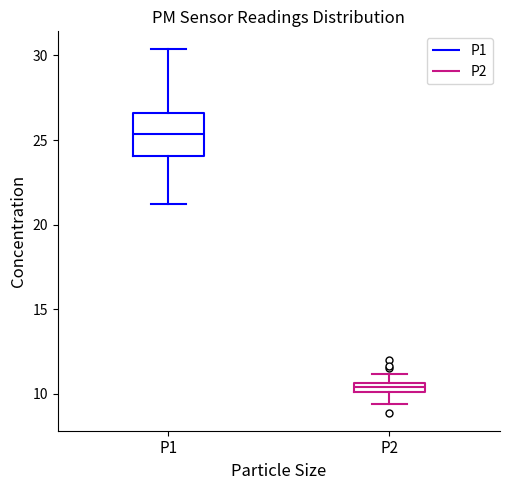

Which box has the highest median line?

P1